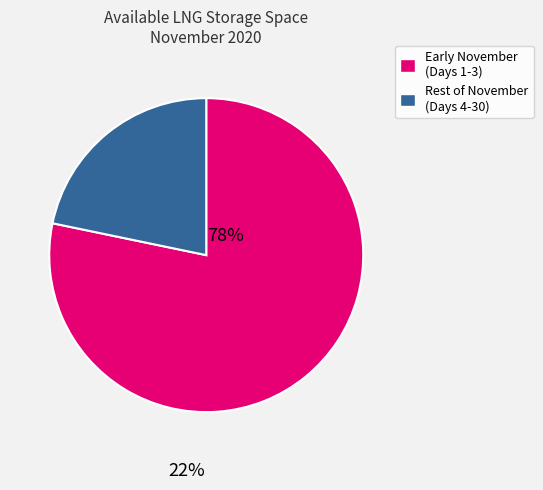

Is there any slice that represents more than half of the pie?

Yes